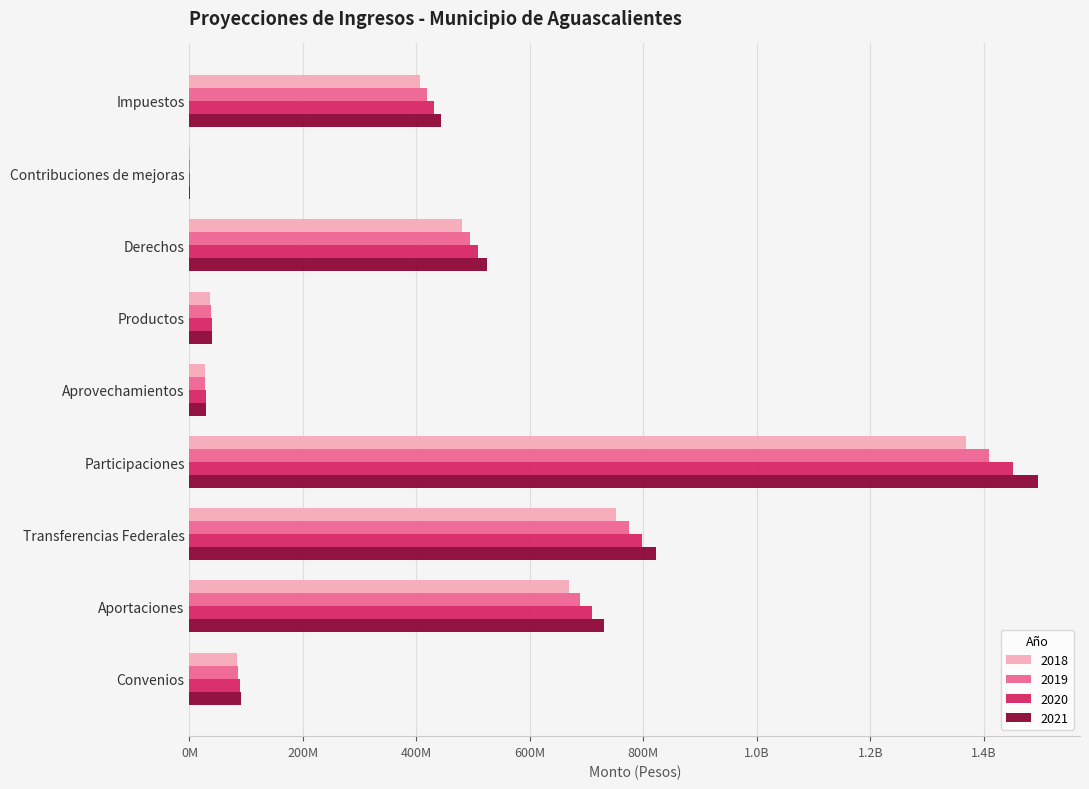

What are all the series names shown in the legend?

2018, 2019, 2020, 2021